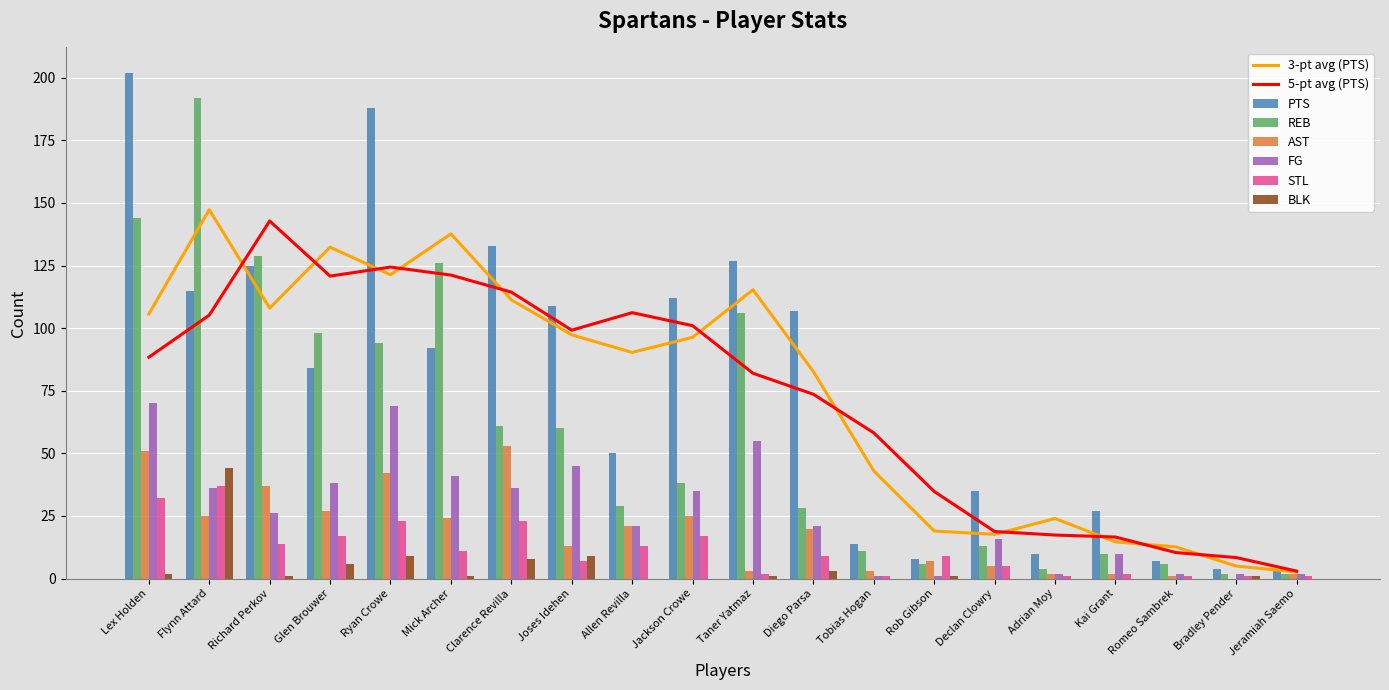

List the series in order of their peak value, lowest first.

STL, BLK, AST, FG, REB, PTS